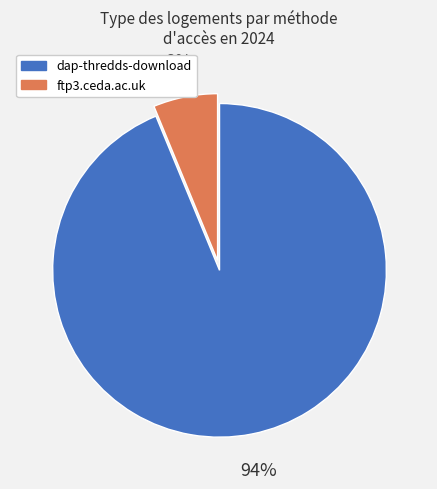

Between ftp3.ceda.ac.uk and dap-thredds-download, which is larger?

dap-thredds-download